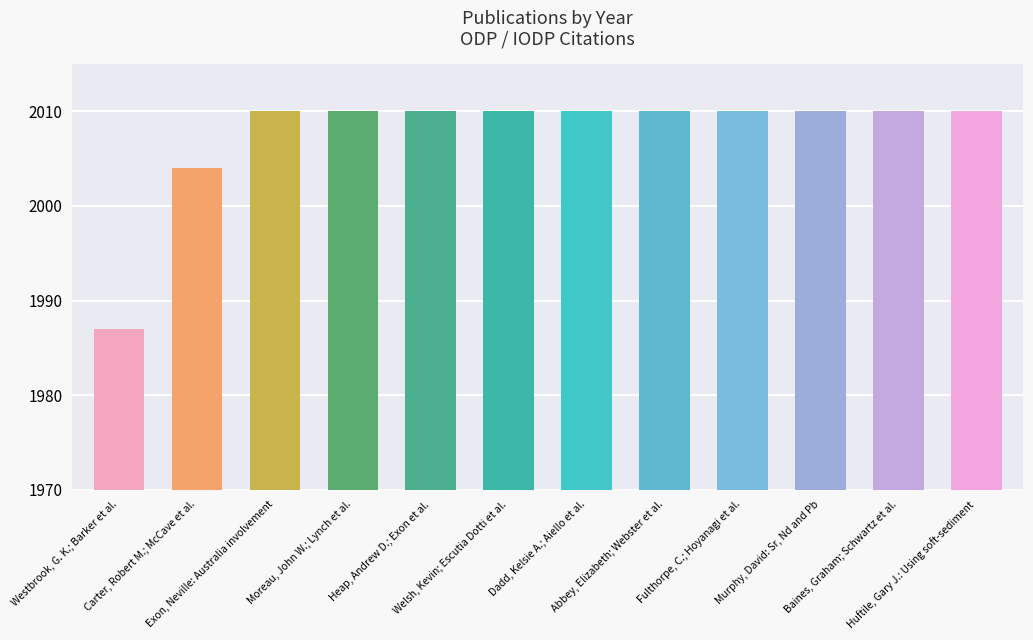

Count the number of data series in this chart.

1